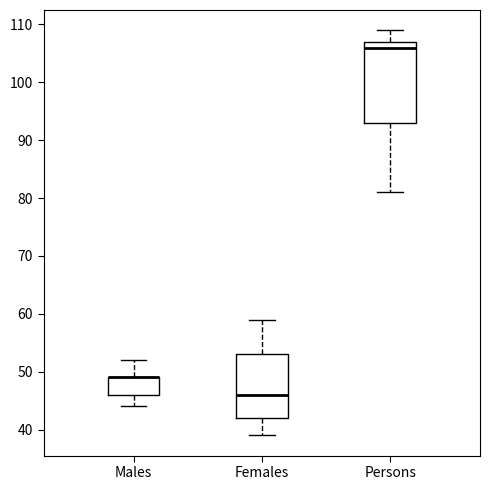

Comparing the boxes themselves (not the whiskers), which one is the tallest?

Persons